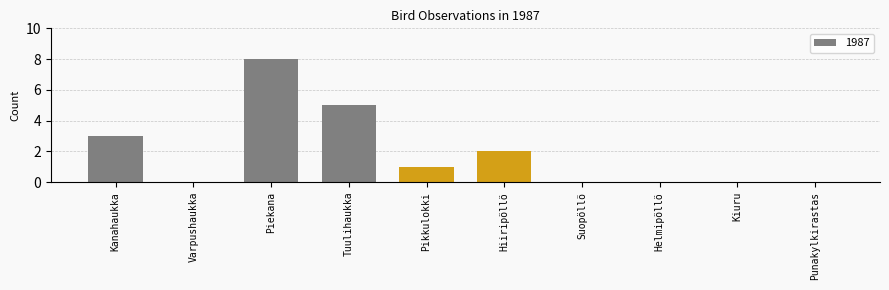

What is the approximate value at Tuulihaukka?

5